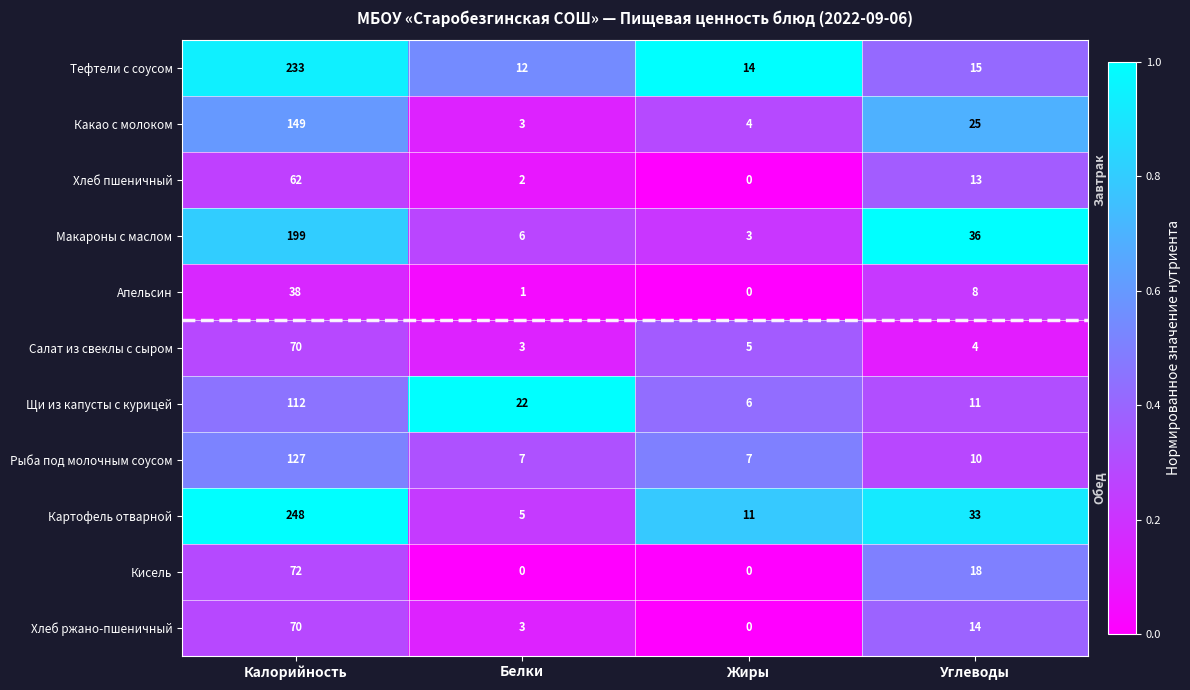

At Углеводы, list the series in order from largest to smallest.

Макароны с маслом, Картофель отварной, Какао с молоком, Кисель, Тефтели с соусом, Хлеб ржано-пшеничный, Хлеб пшеничный, Щи из капусты с курицей, Рыба под молочным соусом, Апельсин, Салат из свеклы с сыром